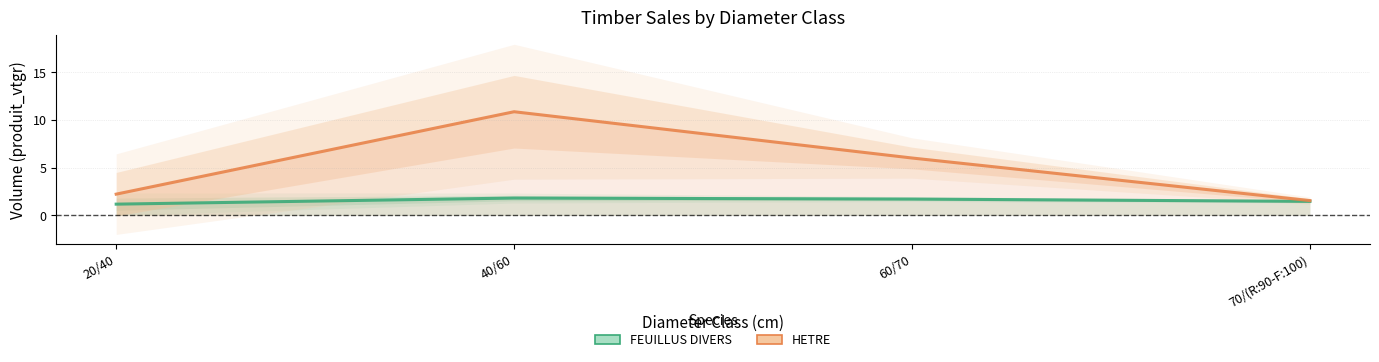

Reading left to right, transcribe all the data shown in this chart.

FEUILLUS DIVERS: 1.2	1.8	1.7	1.5
HETRE: 2.2	10.9	6.0	1.6